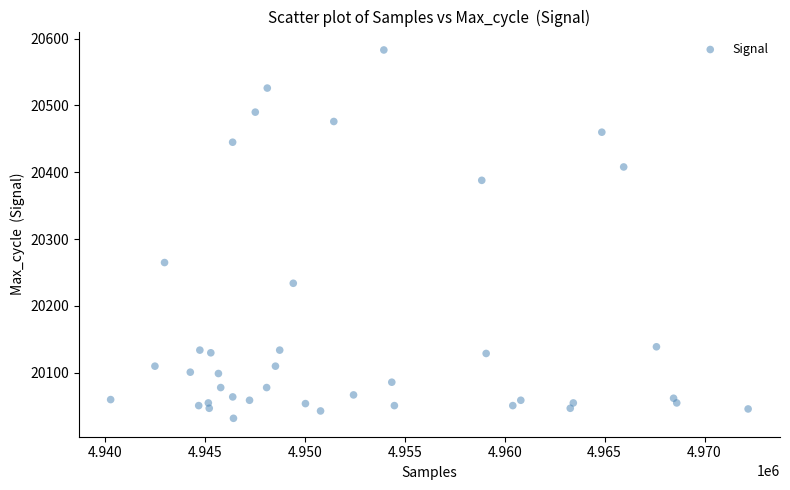

What Y value in the scatter plot is closest to 20307?

20265